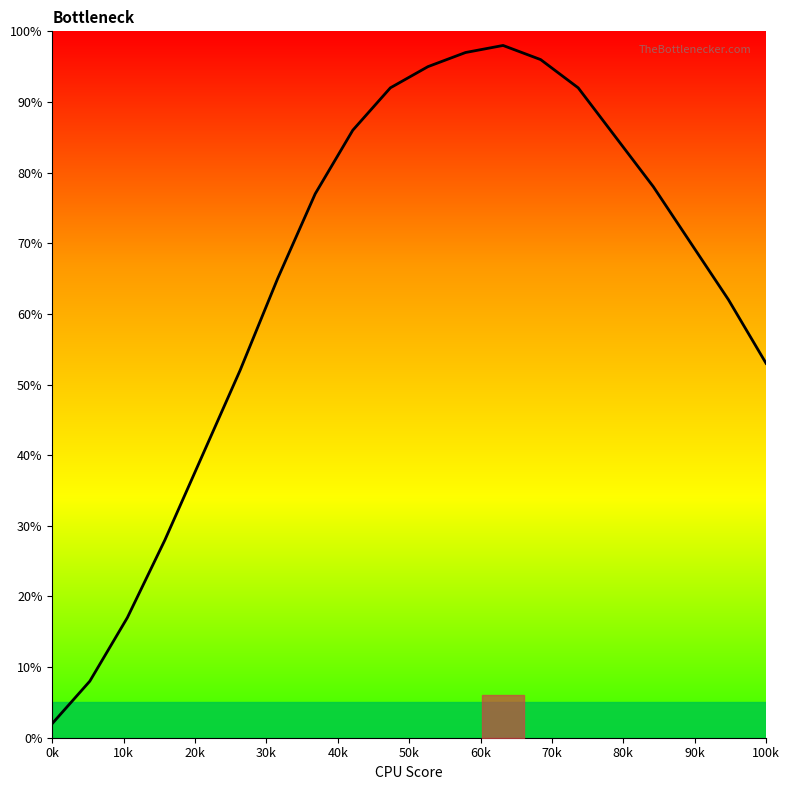

What is the maximum value shown in the chart?

98